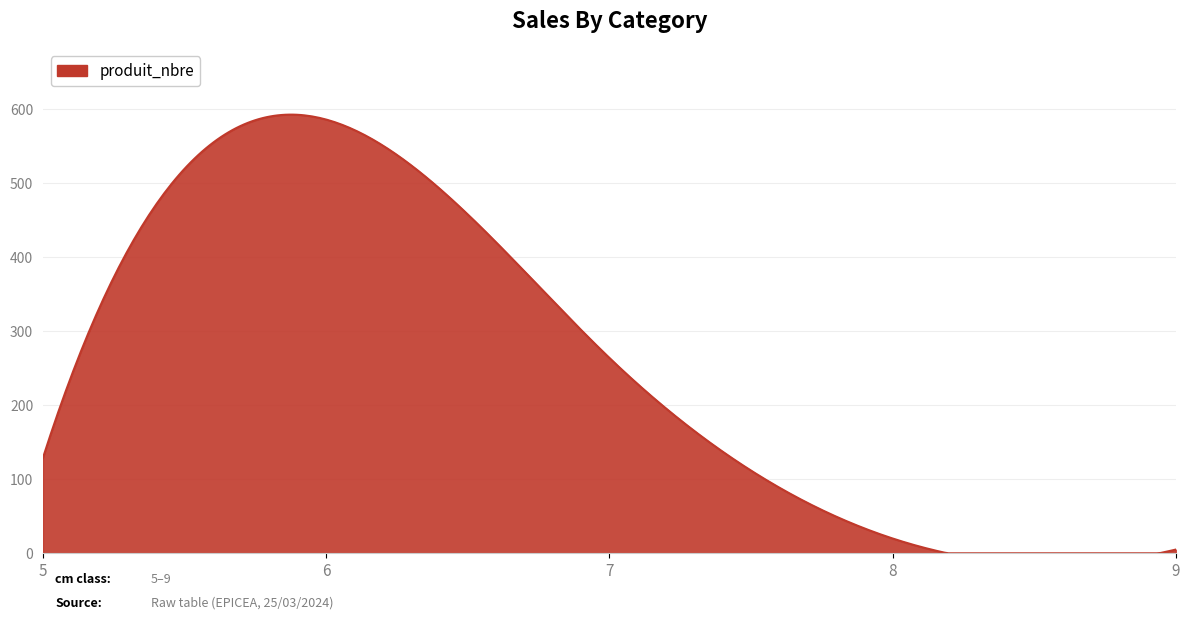

What is the greatest value displayed?

592.7